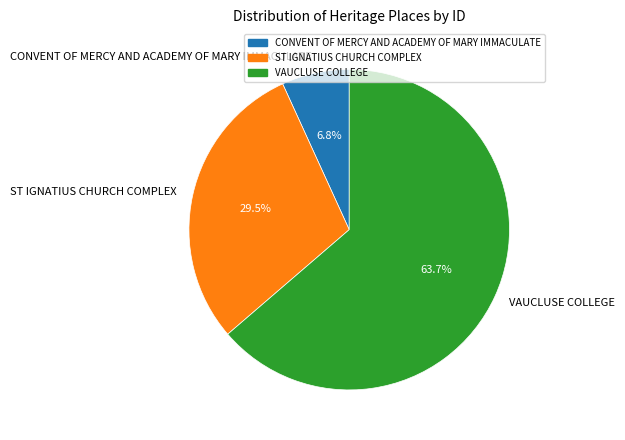

Rank the categories by value from highest to lowest.

VAUCLUSE COLLEGE, ST IGNATIUS CHURCH COMPLEX, CONVENT OF MERCY AND ACADEMY OF MARY IMMACULATE